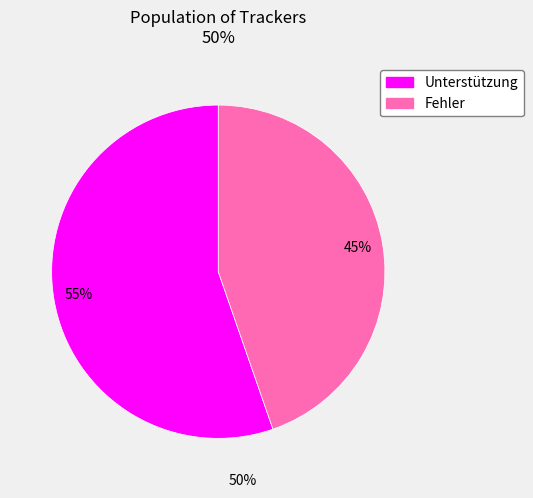

To the nearest percent, what is the average slice percentage?

50%